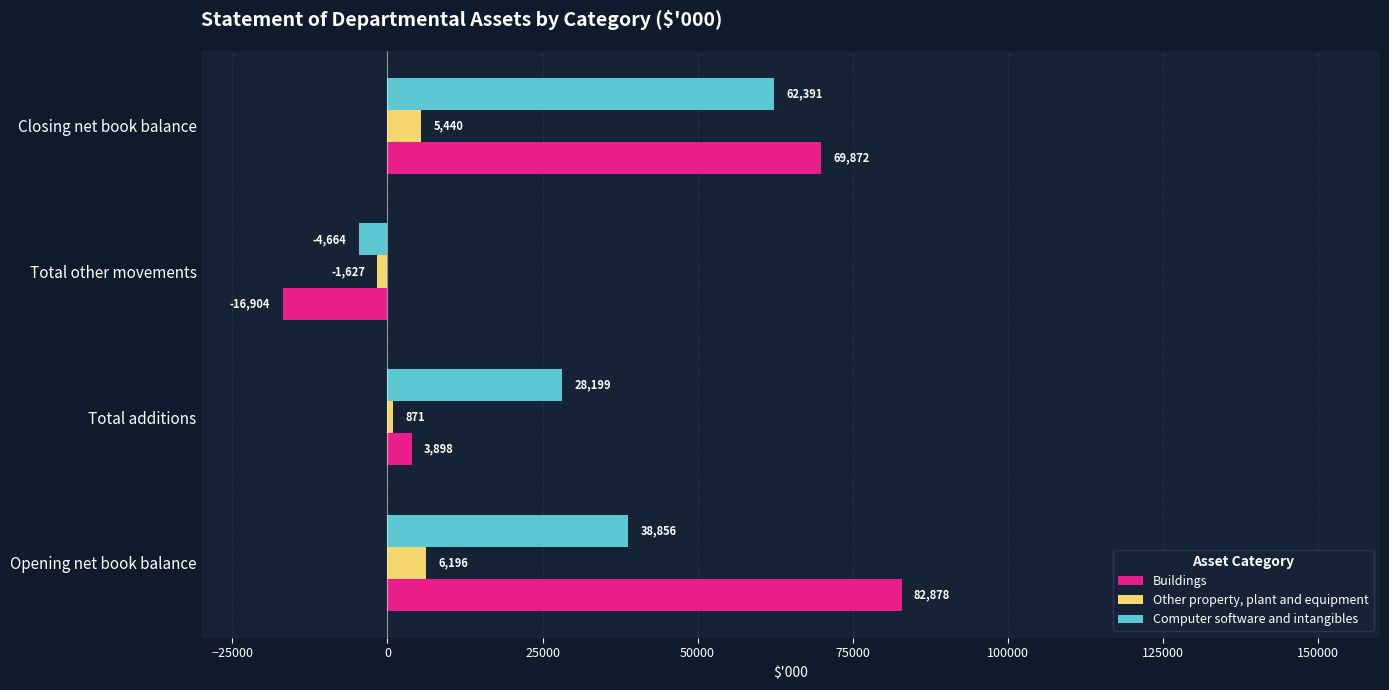

What is the maximum value shown in the chart?

82878